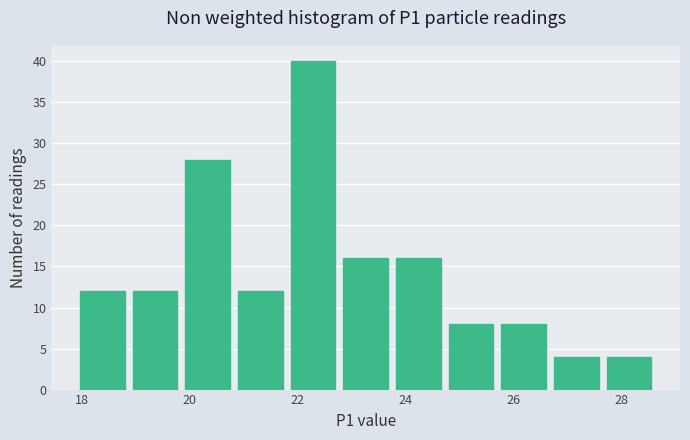

Which range on the x-axis has the tallest bar?

21.8 to 22.8